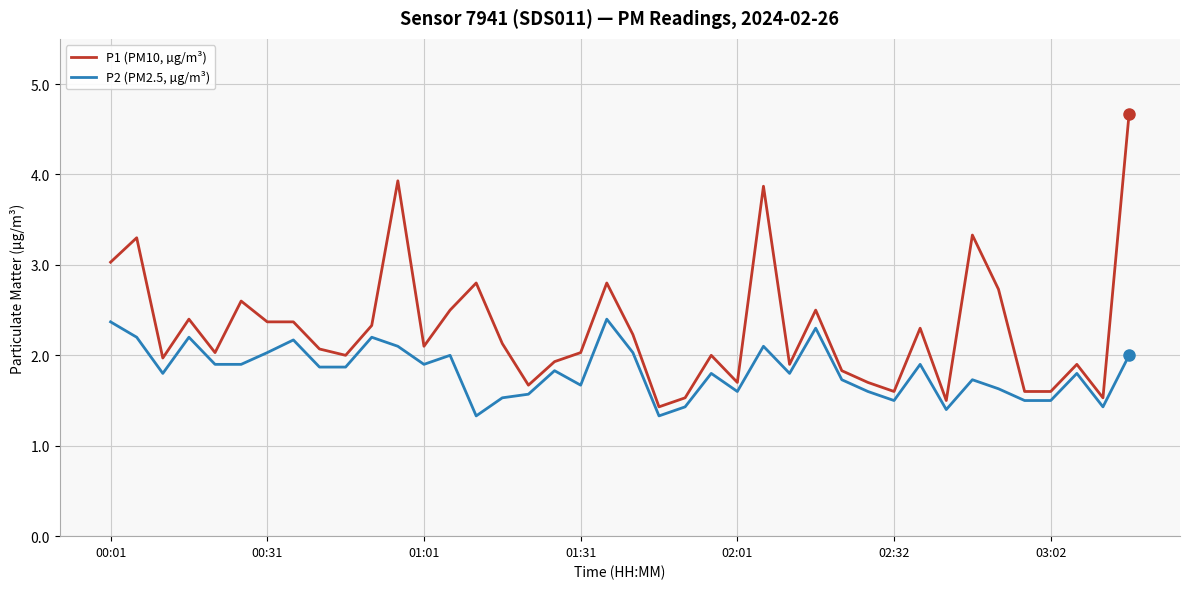

Reading right to left, what are all the values shown in this chart?

P1 (PM10, µg/m³): 4.7	1.5	1.9	1.6	1.6	2.7	3.3	1.5	2.3	1.6	1.7	1.8	2.5	1.9	3.9	1.7	2.0	1.5	1.4	2.2	2.8	2.0	1.9	1.7	2.1	2.8	2.5	2.1	3.9	2.3	2.0	2.1	2.4	2.4	2.6	2.0	2.4	2.0	3.3	3.0
P2 (PM2.5, µg/m³): 2.0	1.4	1.8	1.5	1.5	1.6	1.7	1.4	1.9	1.5	1.6	1.7	2.3	1.8	2.1	1.6	1.8	1.4	1.3	2.0	2.4	1.7	1.8	1.6	1.5	1.3	2.0	1.9	2.1	2.2	1.9	1.9	2.2	2.0	1.9	1.9	2.2	1.8	2.2	2.4